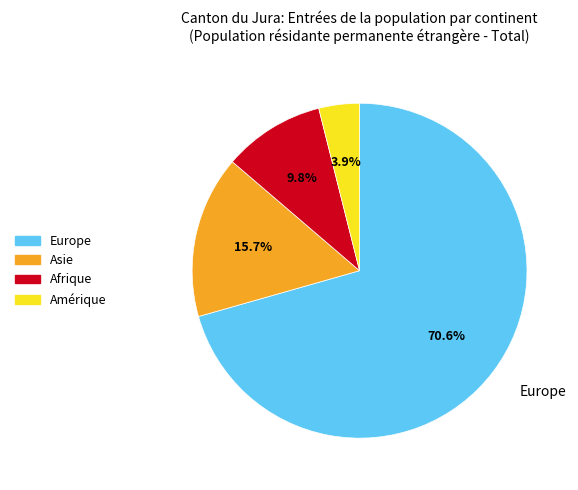

To the nearest percent, what is the difference between the largest and smallest slice percentages?

67%